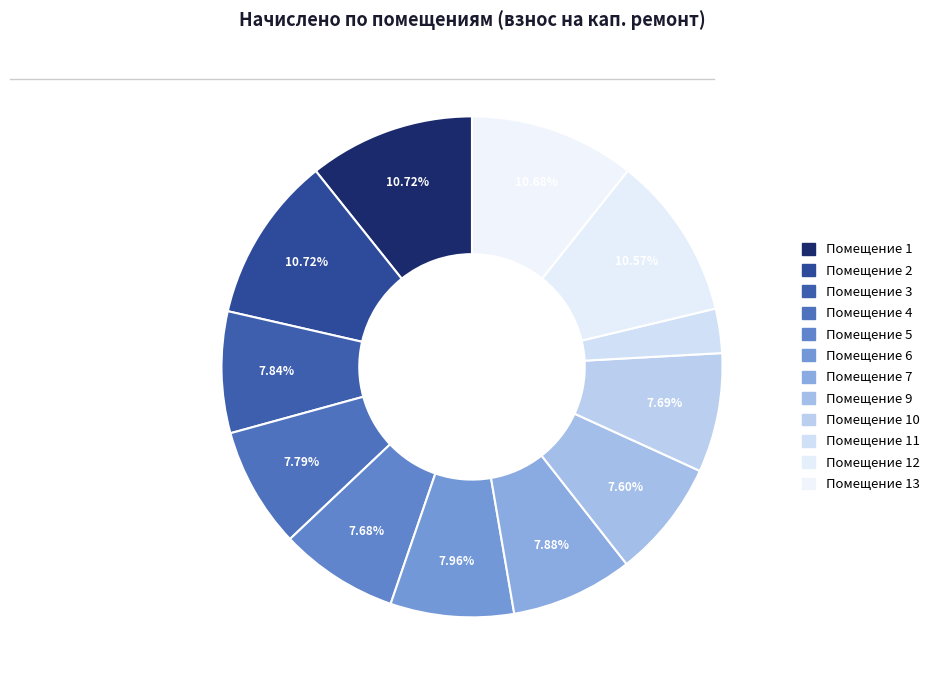

Does any single category account for the majority?

No